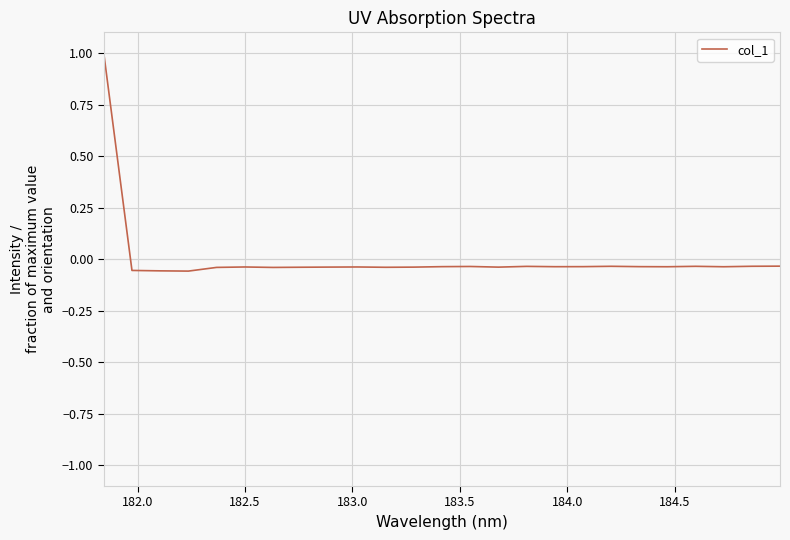

What is the maximum value shown in the chart?

1.0